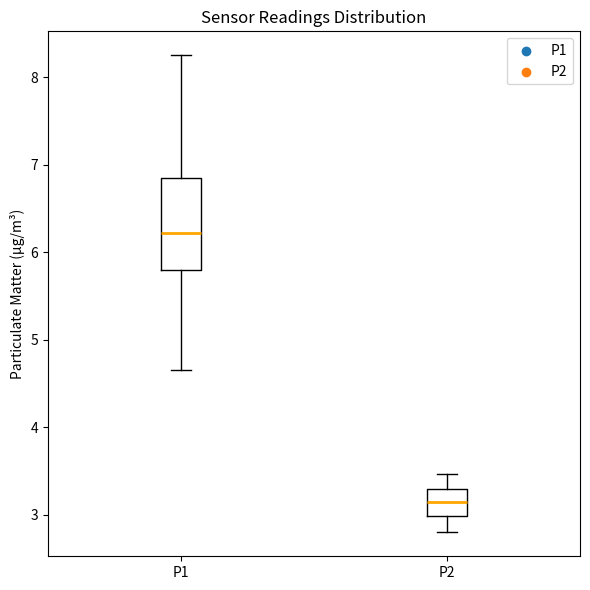

Reading left to right, transcribe this box plot: for each box, give where its median line is, the range the box spans, and where its two whiskers end, as read against the y-axis. The values are not printed on the chart, so give them approximately, as read against the axis.

P1: median 6.2, box 5.8 to 6.9, whiskers 4.7 to 8.3
P2: median 3.2, box 3.0 to 3.3, whiskers 2.8 to 3.5